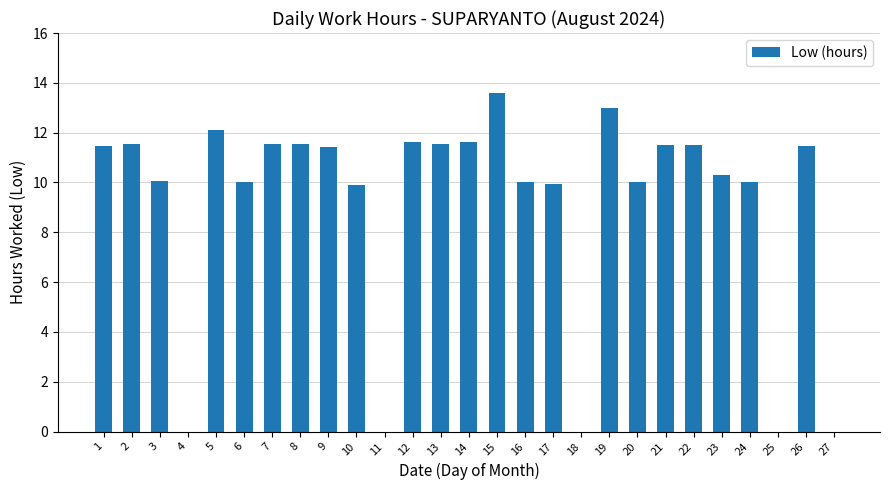

Is it true that the value at 27 is 0.0?

True